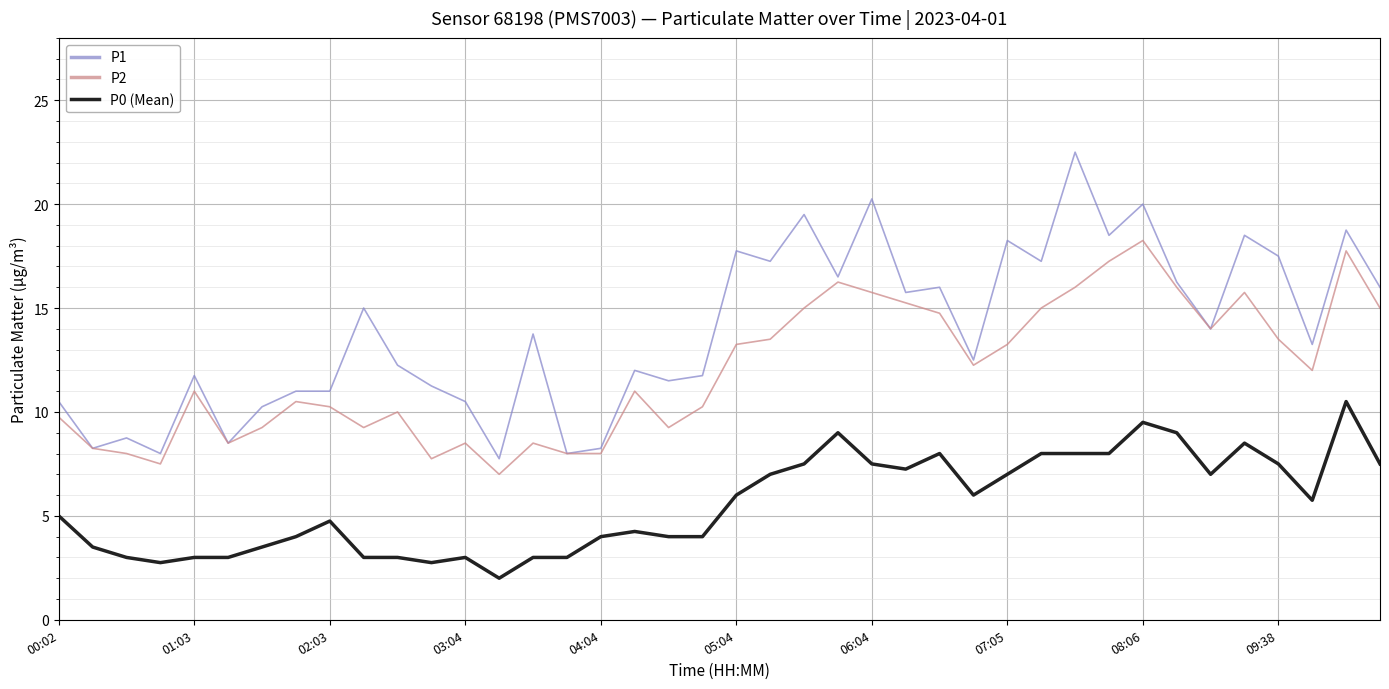

Which series has the largest total across all categories?

P1